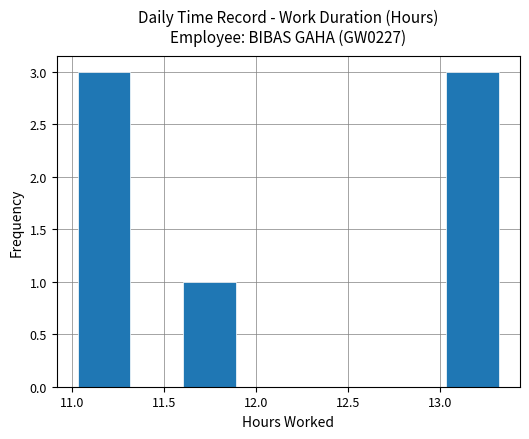

Reading left to right, transcribe this chart: for each bar, give the range it covers on the x-axis and its height. Neither the bar edges nor the heights are printed on the chart, so give them approximately, as read against the axes.

11.05 to 11.30: 3
11.30 to 11.60: 0
11.60 to 11.90: 1
11.90 to 12.20: 0
12.20 to 12.45: 0
12.45 to 12.75: 0
12.75 to 13.05: 0
13.05 to 13.30: 3